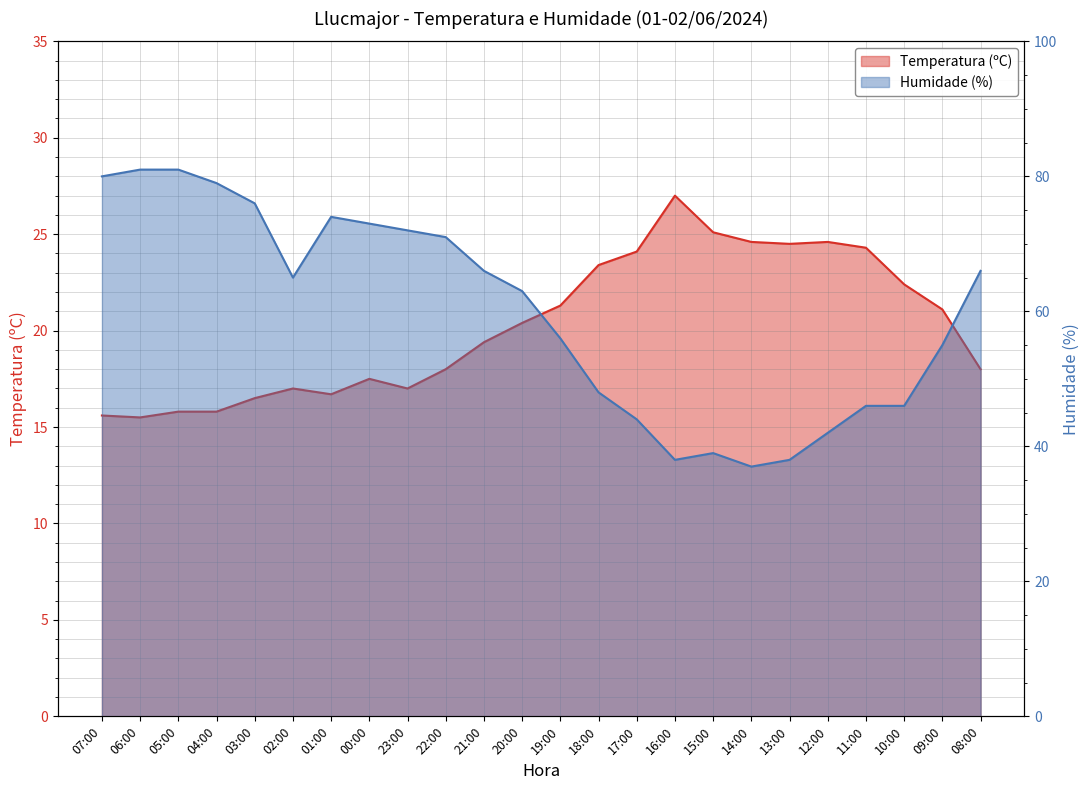

List the series in order of their peak value, lowest first.

Temperatura (ºC), Humidade (%)